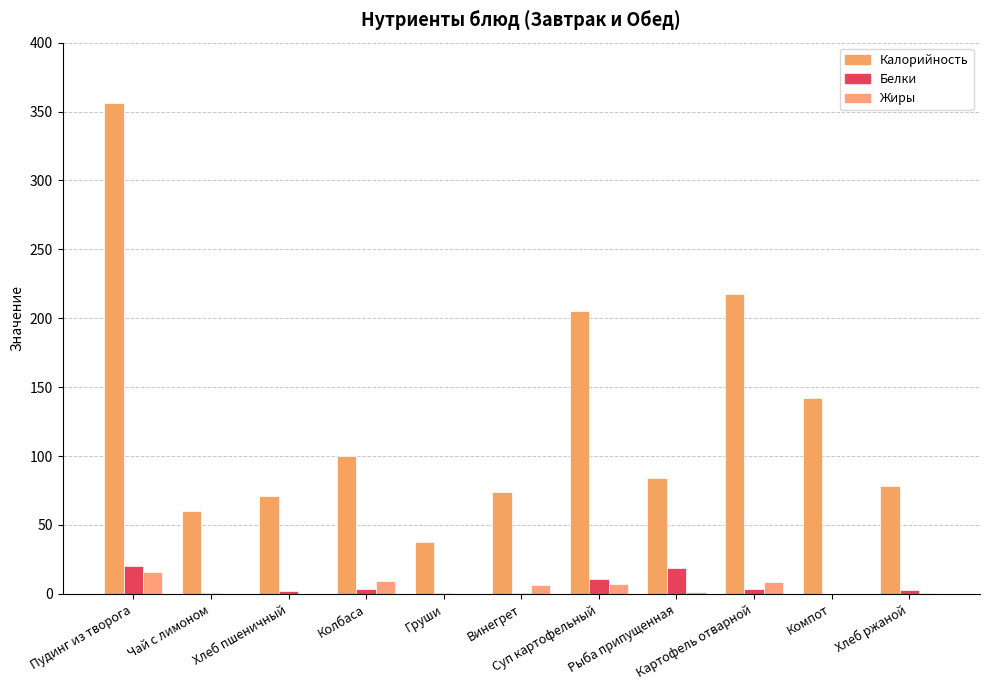

How many categories are shown in the chart?

11